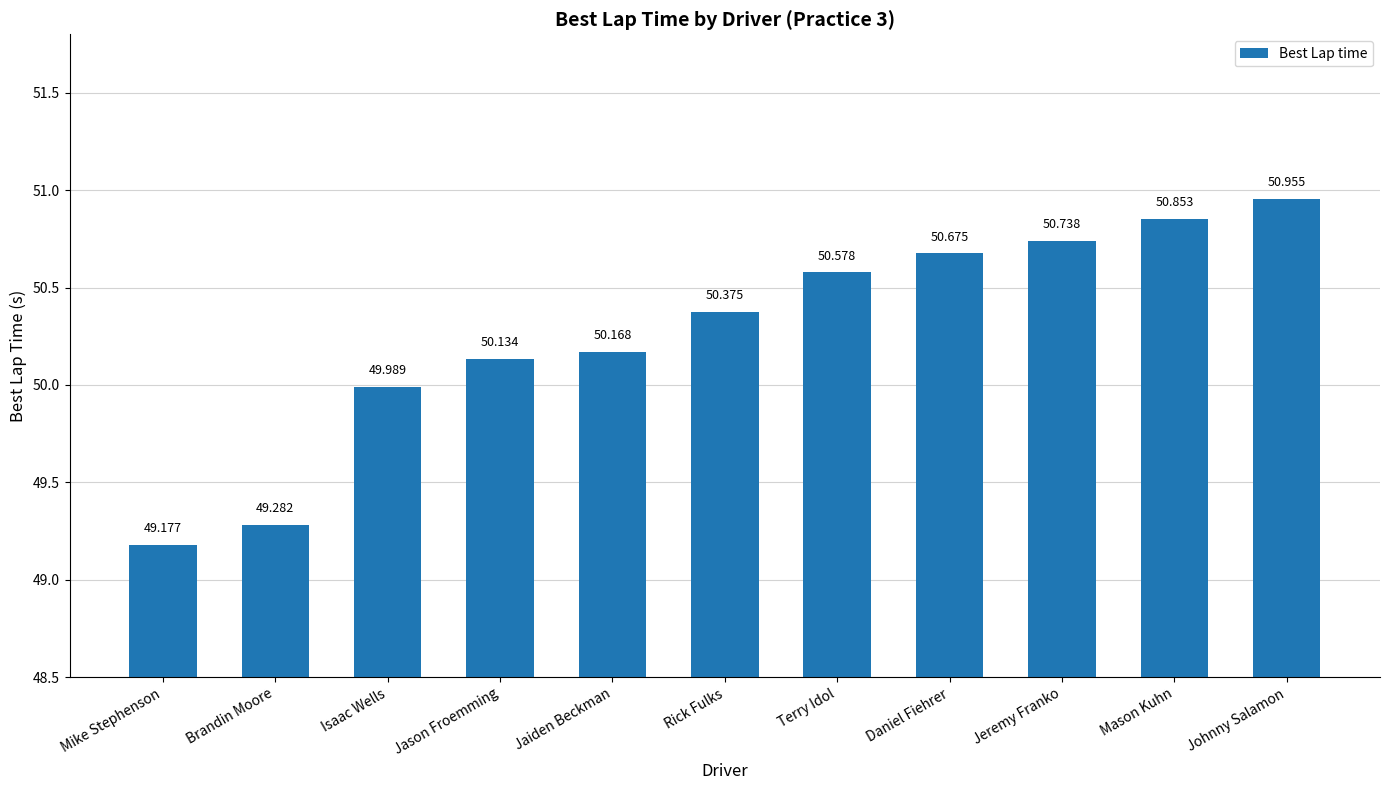

What is the difference between the maximum and minimum values?

1.8